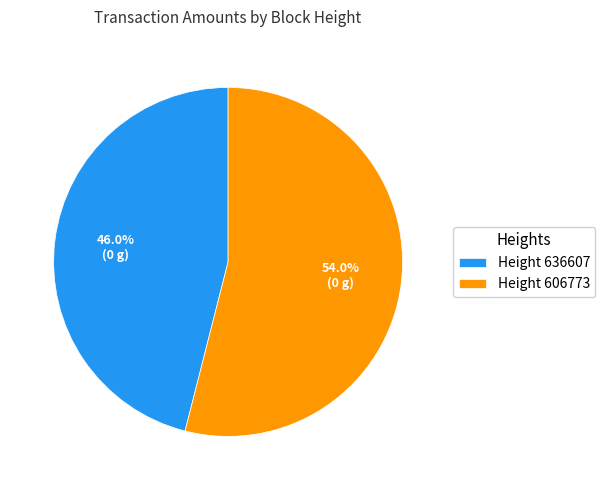

Rank the categories by value from highest to lowest.

Height 606773, Height 636607